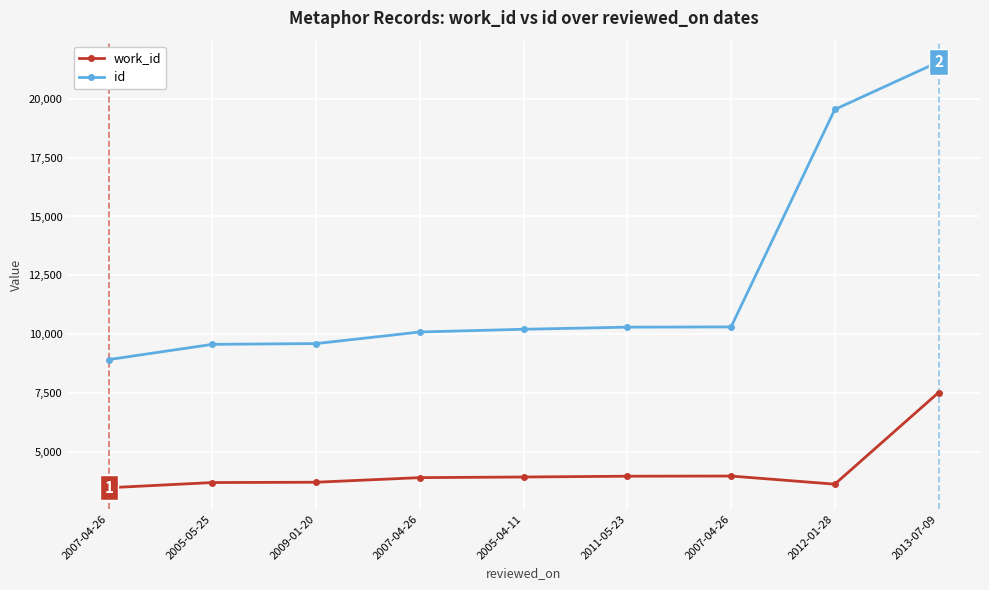

What is the difference between the second highest and minimum values in the work_id series?

497